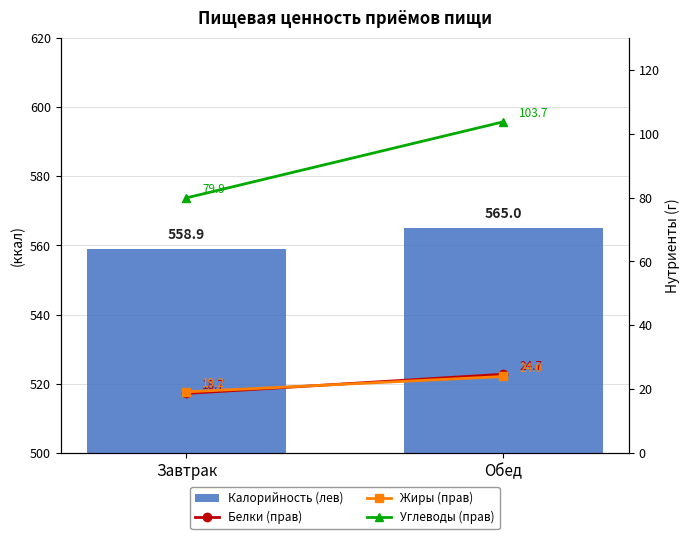

What is the spread (max minus min) of values at Обед?

541.0